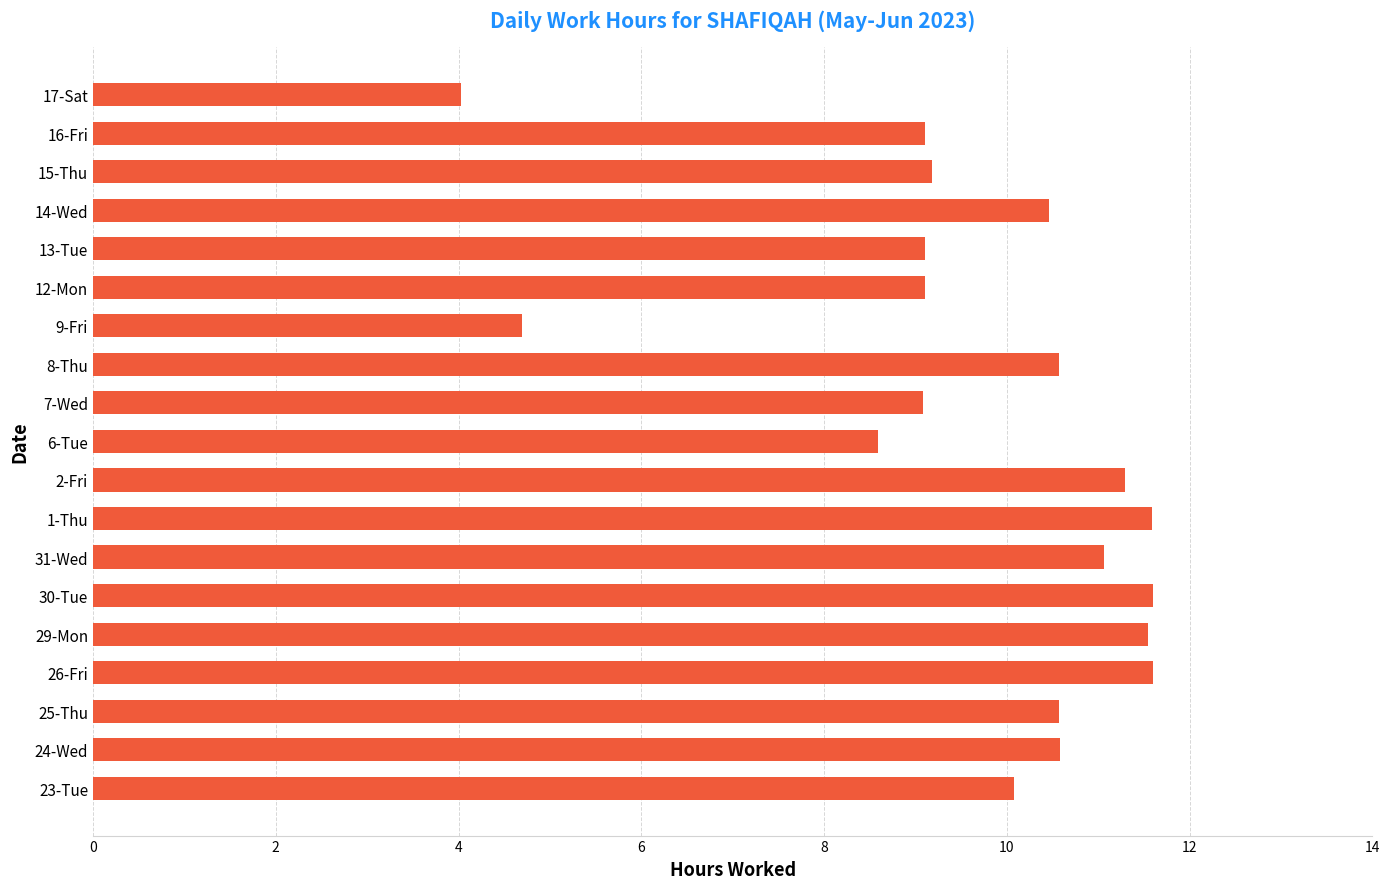

Reading bottom to top, list all the values displayed in this chart.

10.1	10.6	10.6	11.6	11.6	11.6	11.1	11.6	11.3	8.6	9.1	10.6	4.7	9.1	9.1	10.5	9.2	9.1	4.0